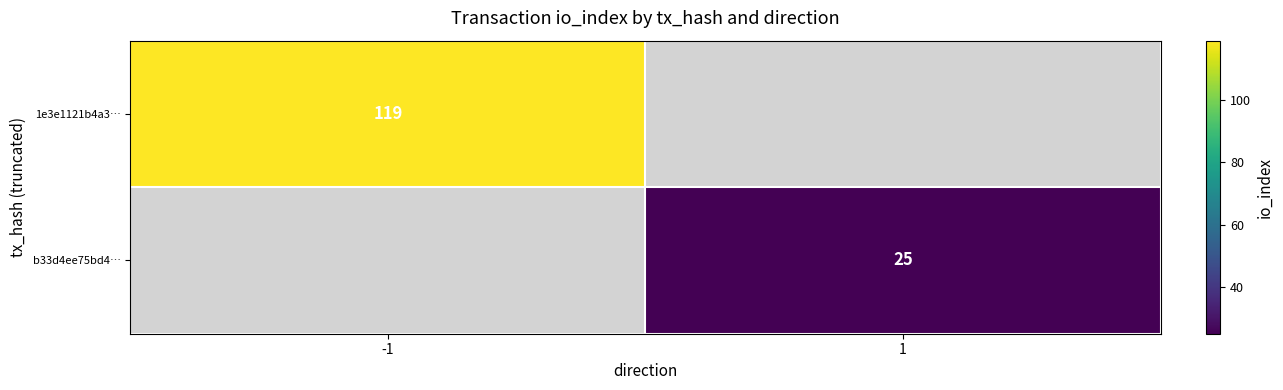

Is the value of b33d4ee75bd4… at 1 greater than the value of 1e3e1121b4a3… at -1?

No